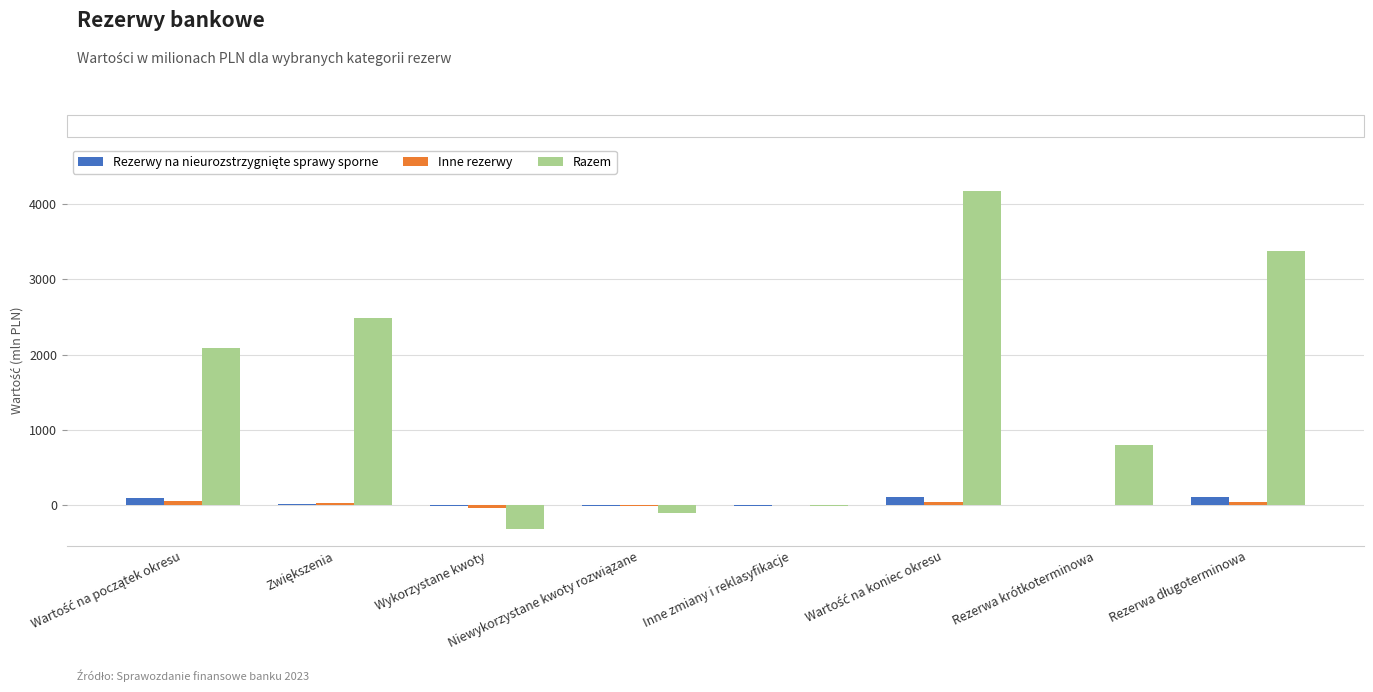

Which series changed the most between Wykorzystane kwoty and Inne zmiany i reklasyfikacje?

Razem